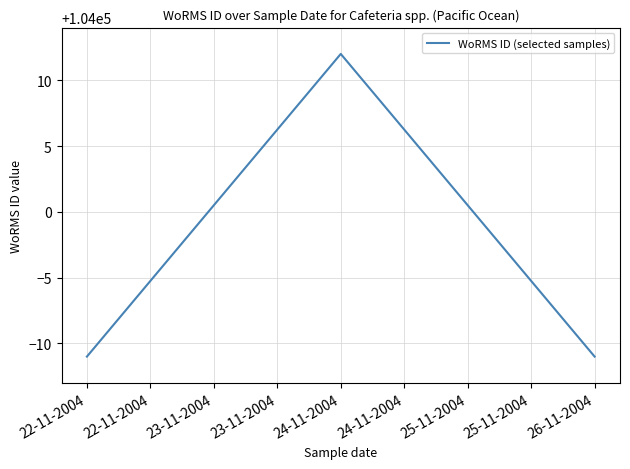

The chart shows a value of 103989 at 26-11-2004. True or false?

True